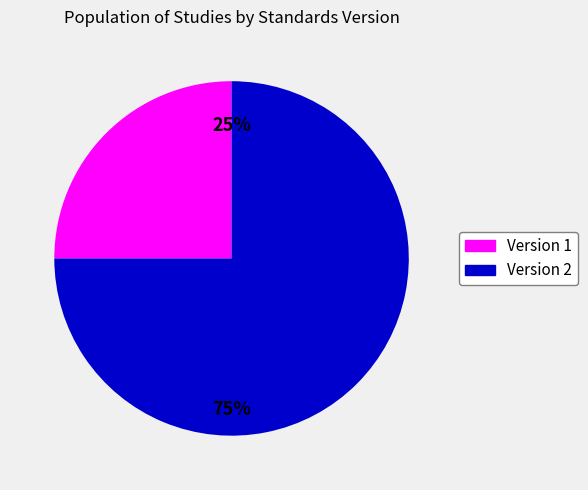

What is the smallest slice in the pie chart?

Version 1